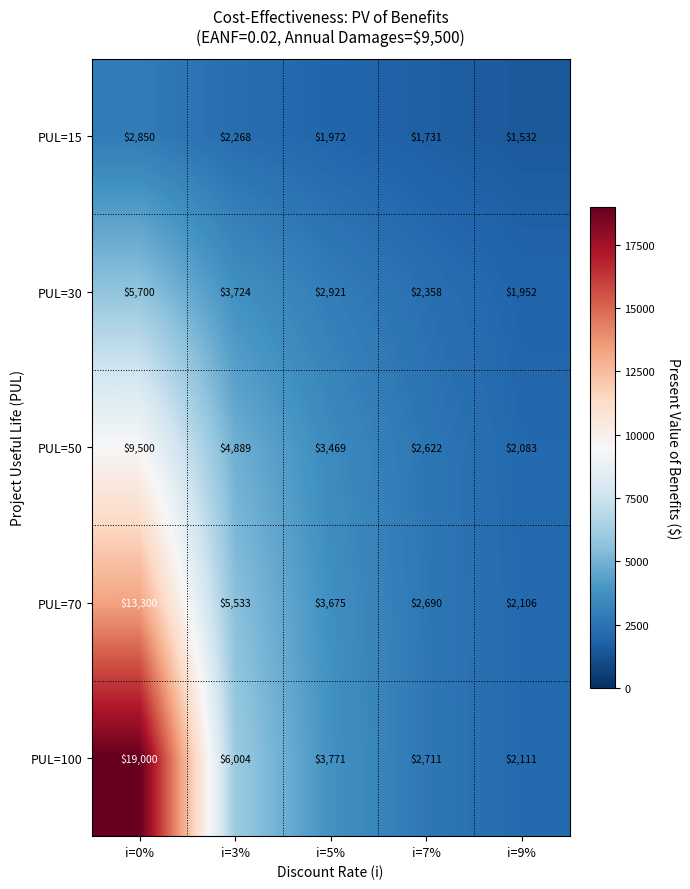

How many data points does each series have?

5